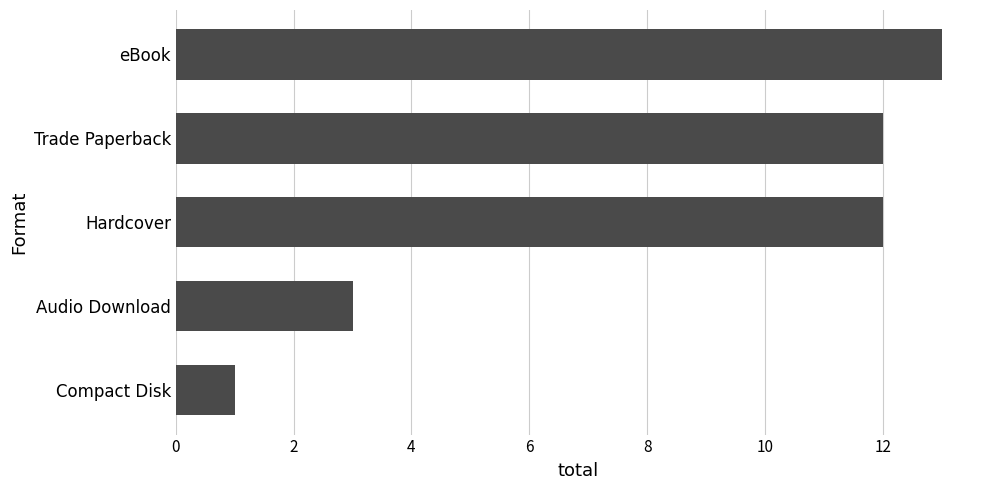

Reading bottom to top, what are all the values shown in this chart?

Compact Disk=1	Audio Download=3	Hardcover=12	Trade Paperback=12	eBook=13